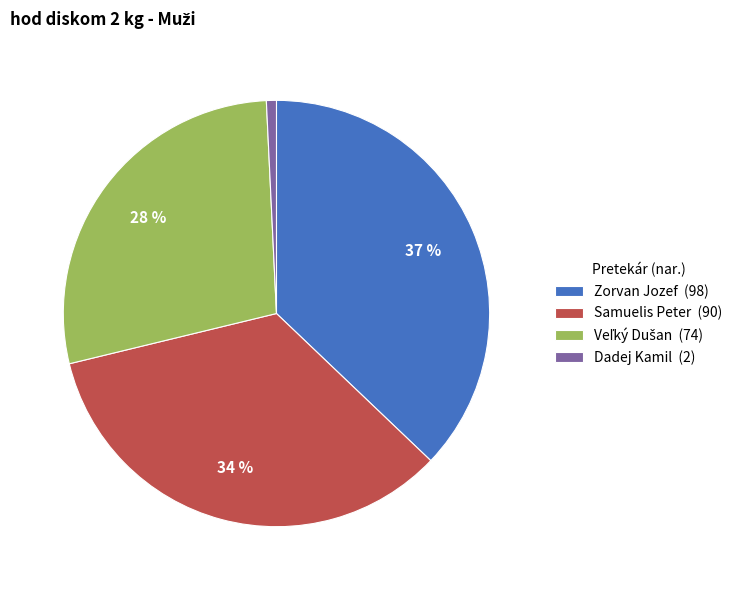

Combined, do Zorvan Jozef (98) and Samuelis Peter (90) account for over 50%?

Yes